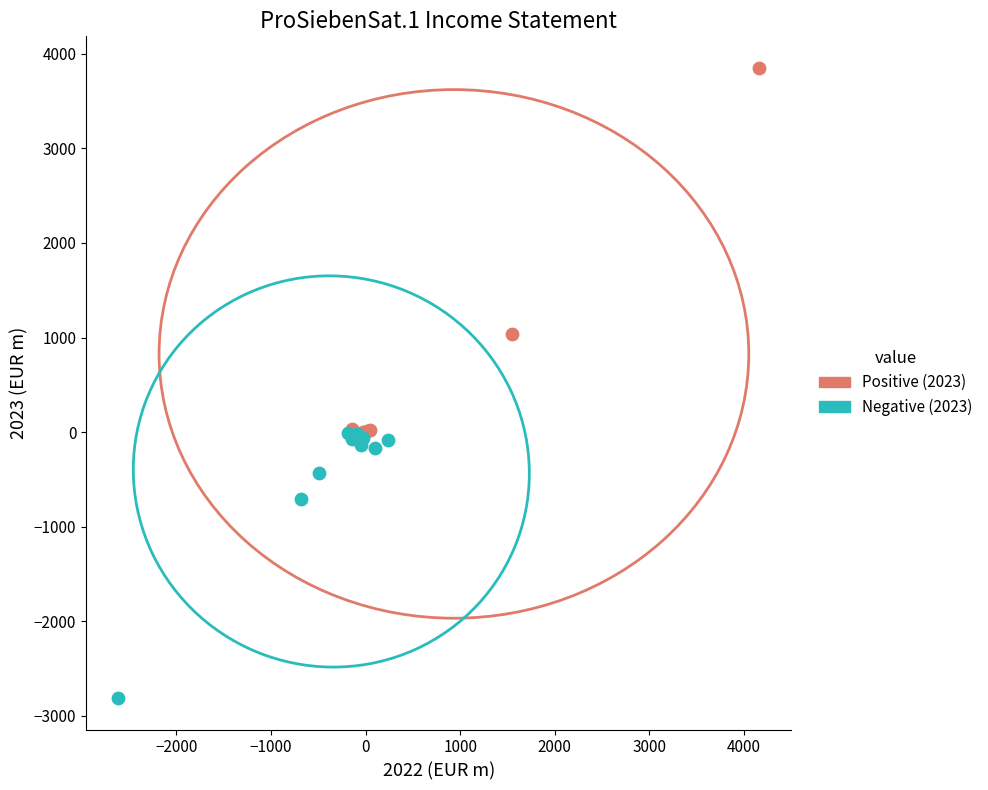

Which series contains the lowest Y value?

Negative (2023)